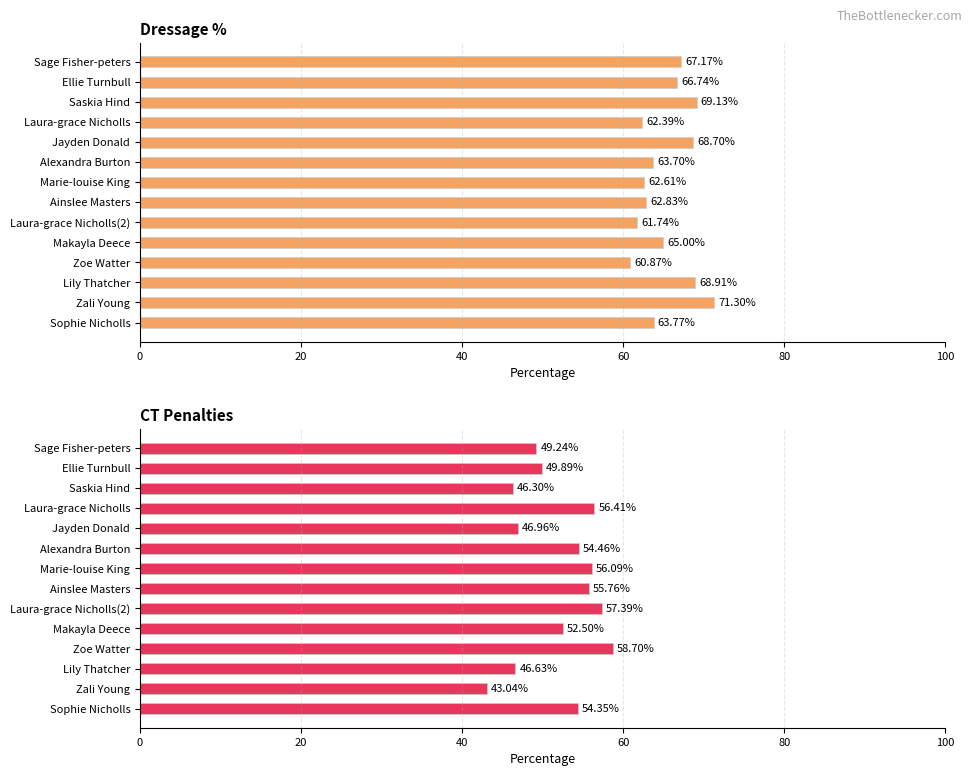

Count the number of data series in this chart.

2